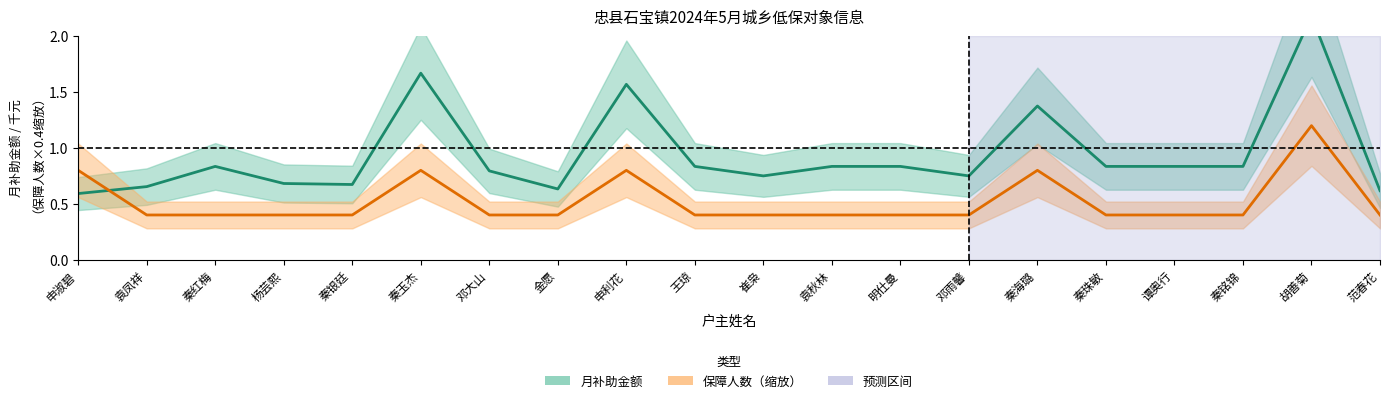

Between 秦红梅 and 邓雨馨, which is larger?

秦红梅